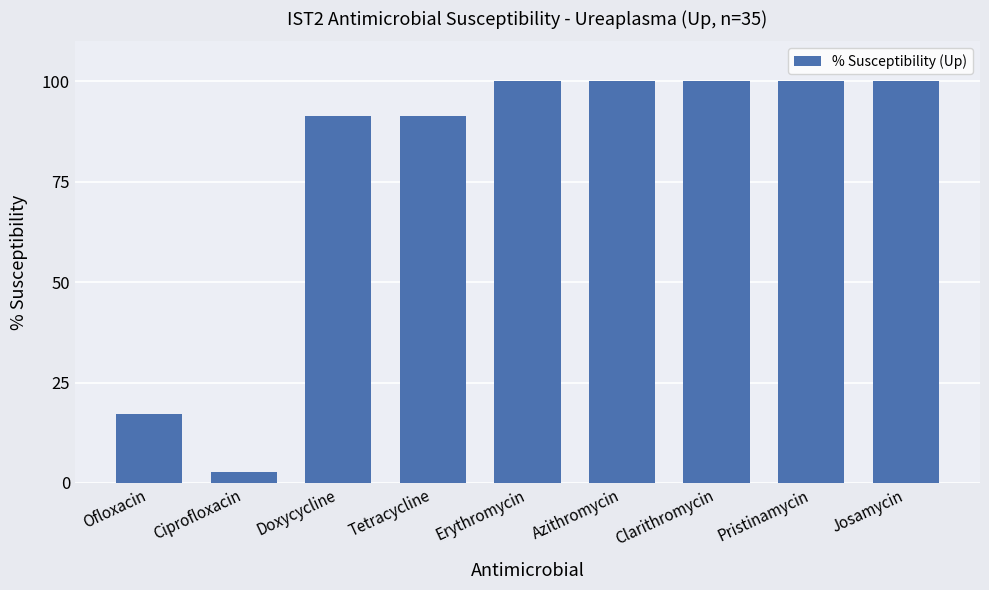

What is the approximate value at Ofloxacin?

17.1